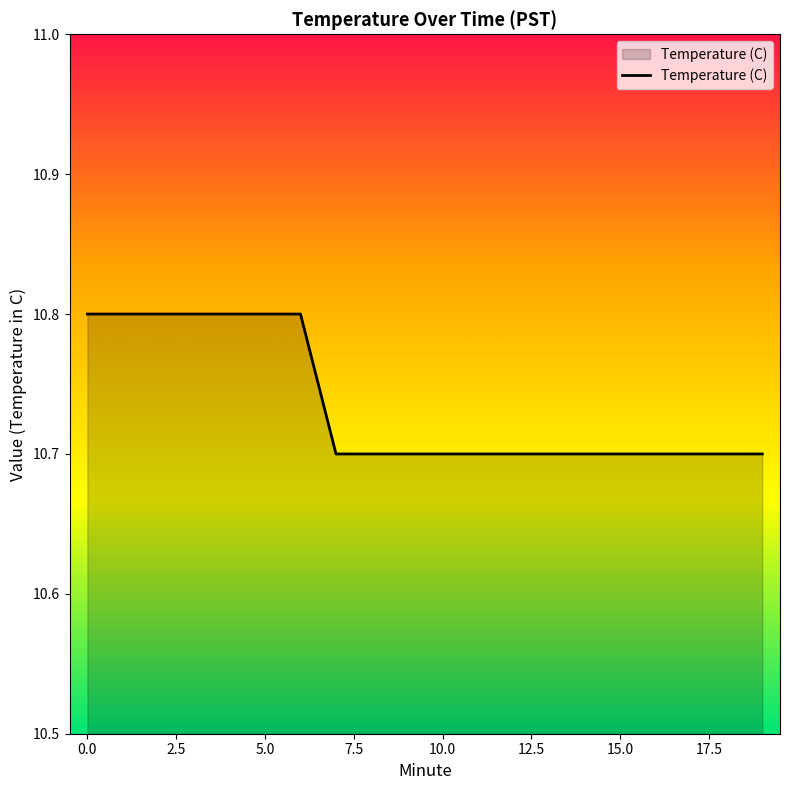

Reading right to left, what are all the values shown in this chart?

10.7	10.7	10.7	10.7	10.7	10.7	10.7	10.7	10.7	10.7	10.7	10.7	10.7	10.8	10.8	10.8	10.8	10.8	10.8	10.8